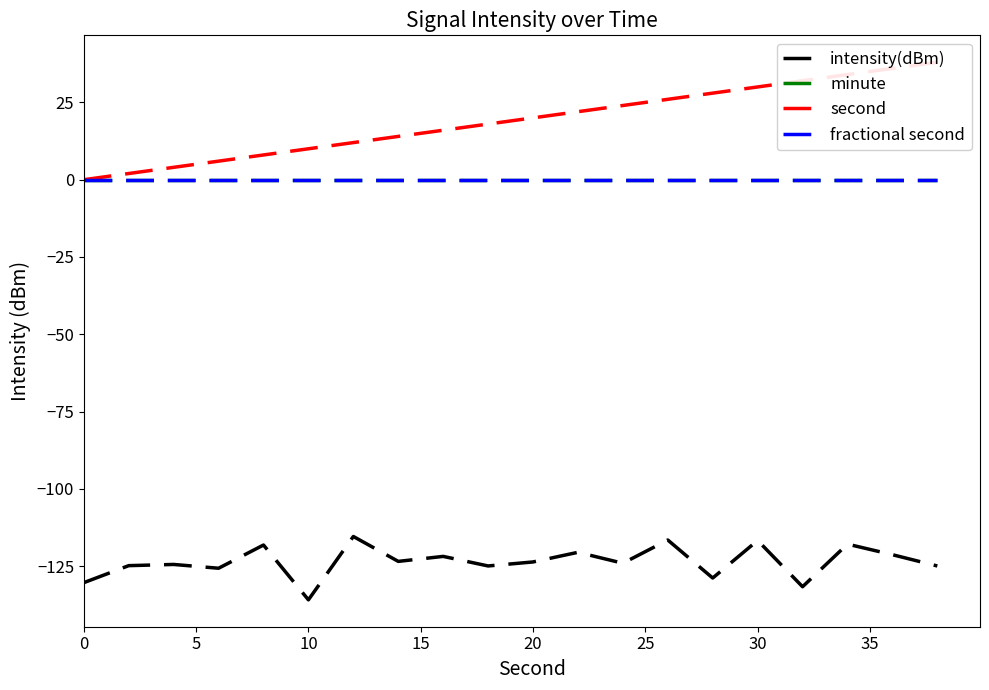

What is the greatest value displayed?

38.0